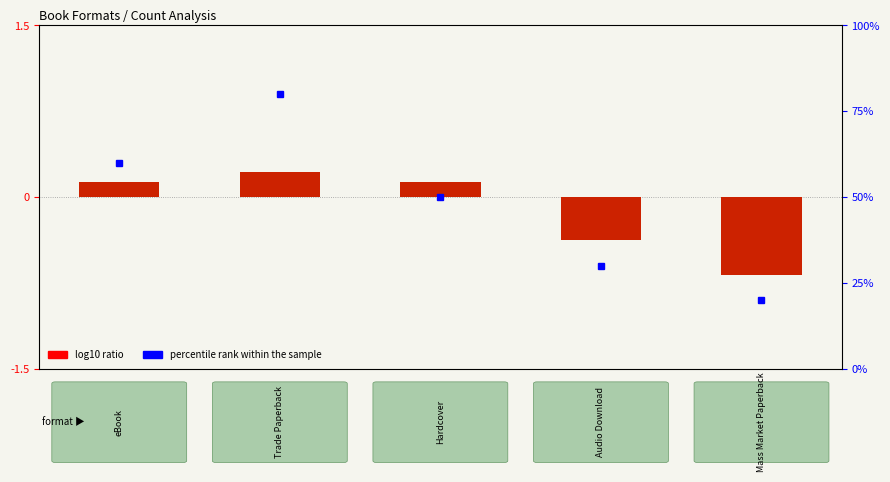

How many data points does each series have?

5